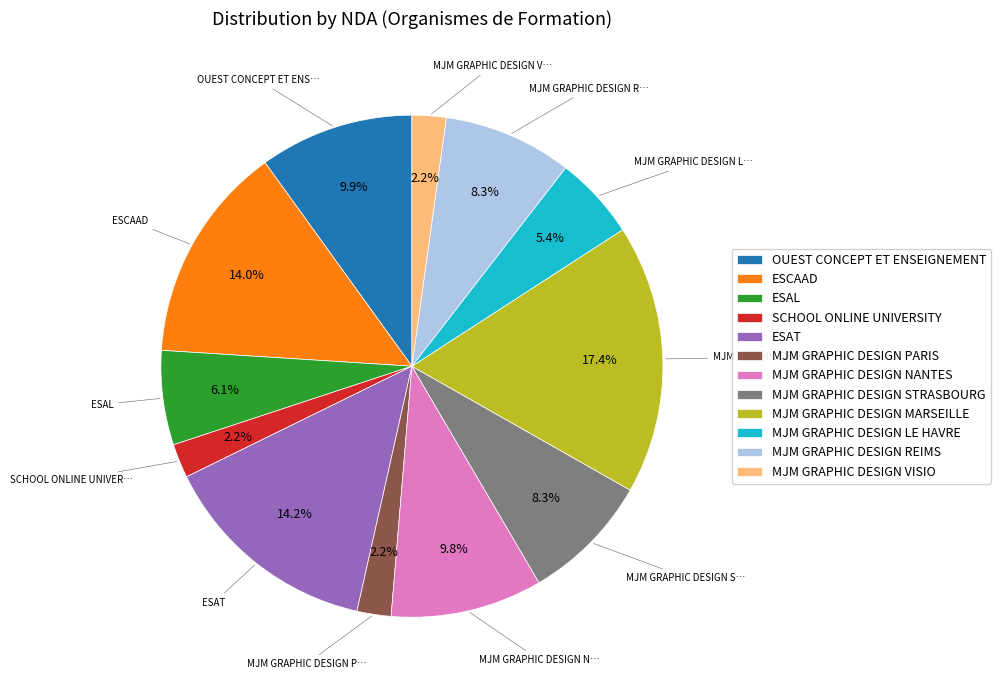

Which slice is the largest?

MJM GRAPHIC DESIGN MARSEILLE